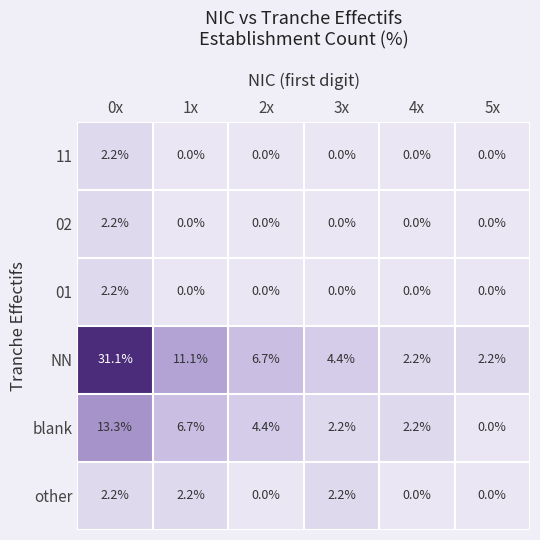

What is the total value across all series at 2x?

11.1